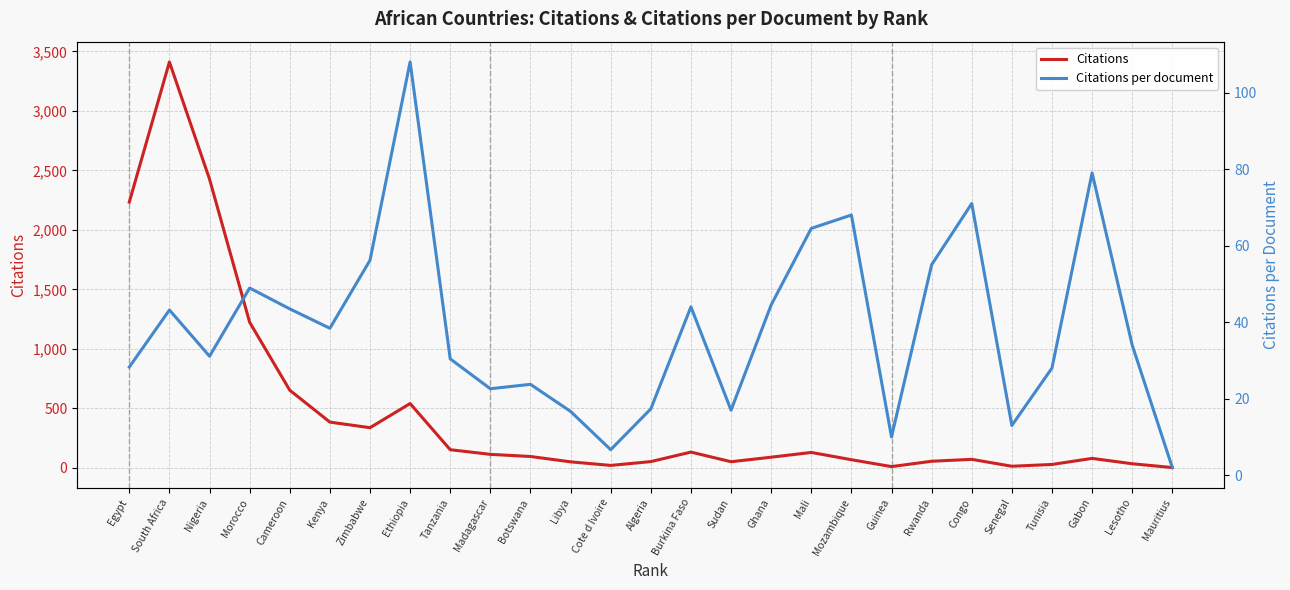

True or false: Citations per document has a value of 64.5 at Mali.

True